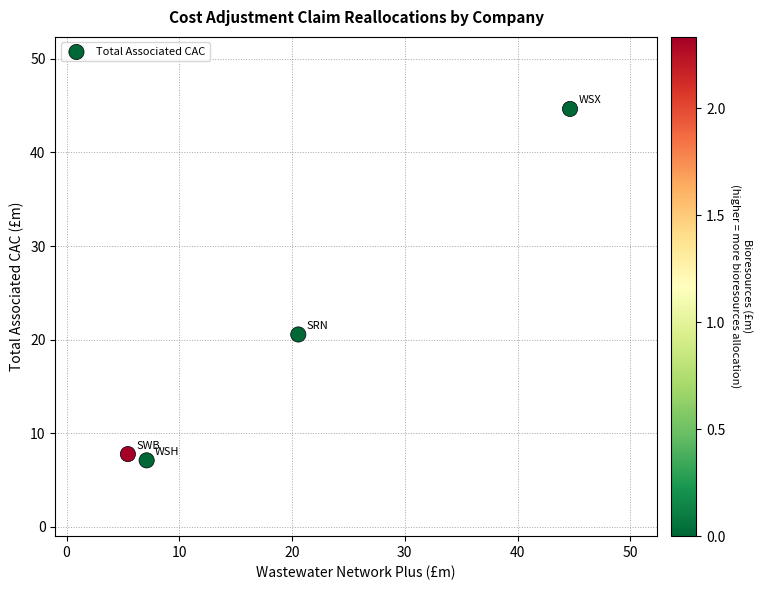

What Y value in the scatter plot is closest to 25?

20.6